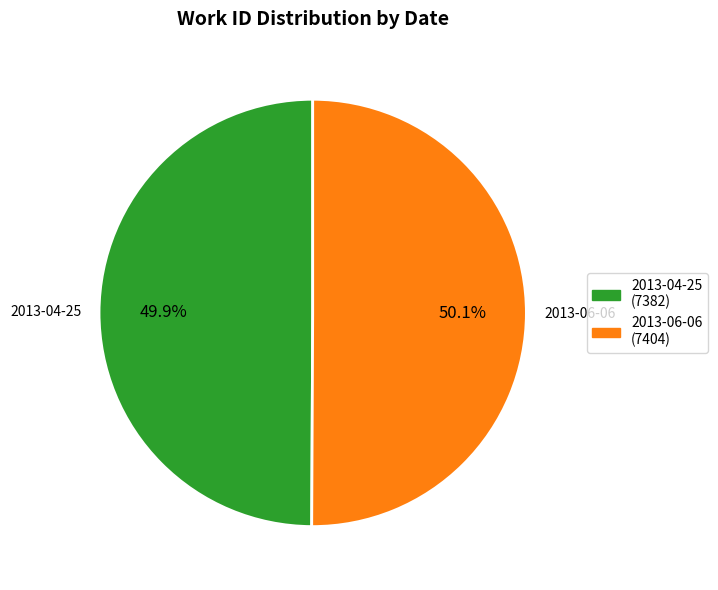

What is the total percentage of 2013-04-25 and 2013-06-06?

100.0%